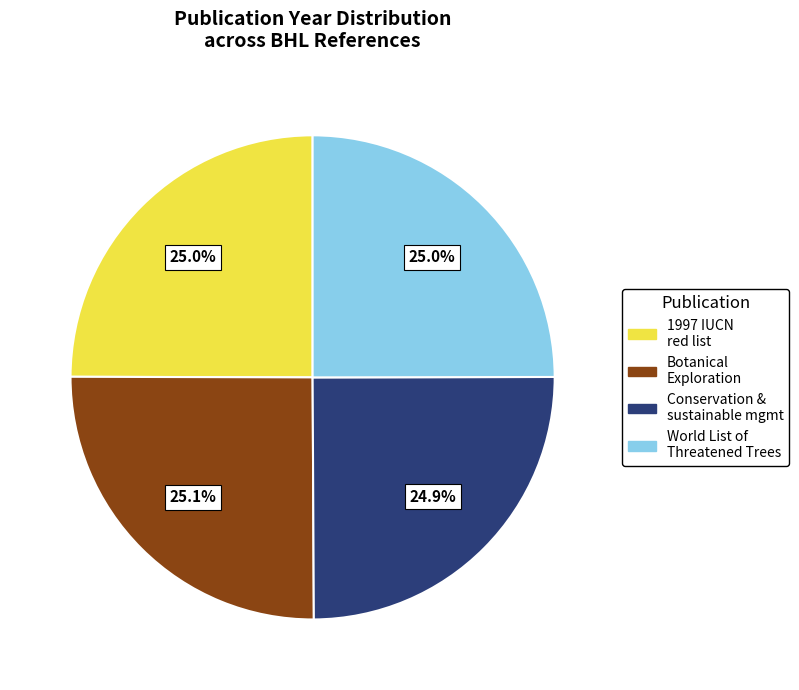

Is there any slice that represents more than half of the pie?

No